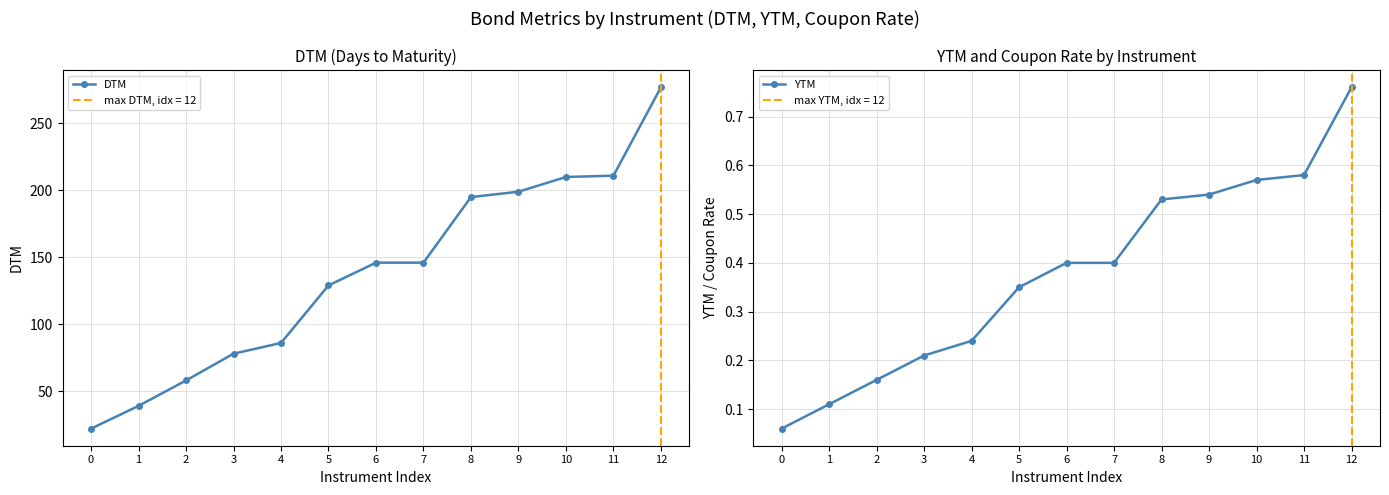

Rank the series at 12 from lowest to highest value.

YTM, DTM